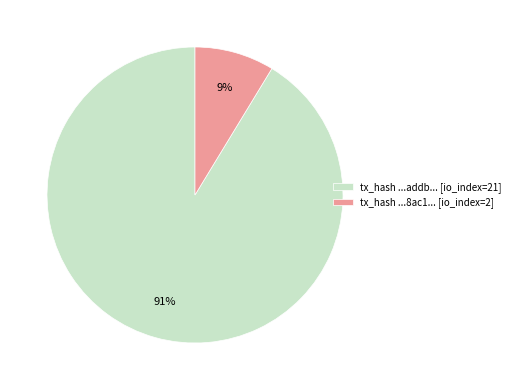

Combined, do tx_hash ...addb... [io_index=21] and tx_hash ...8ac1... [io_index=2] account for over 50%?

Yes